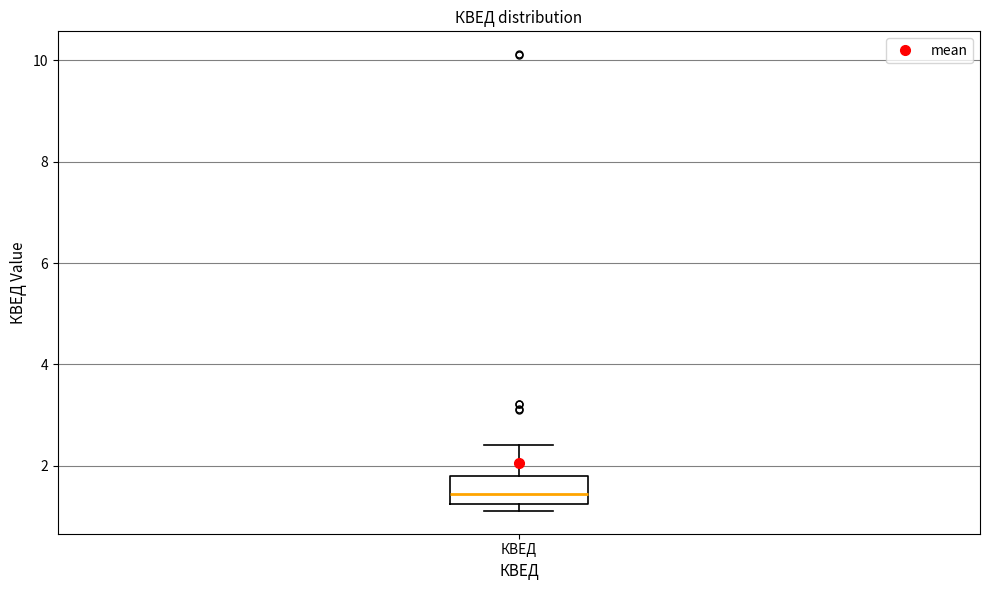

Where does the upper whisker of the box for КВЕД end on the y-axis? The values are not printed on the chart, so give them approximately, as read against the axis.

2.4